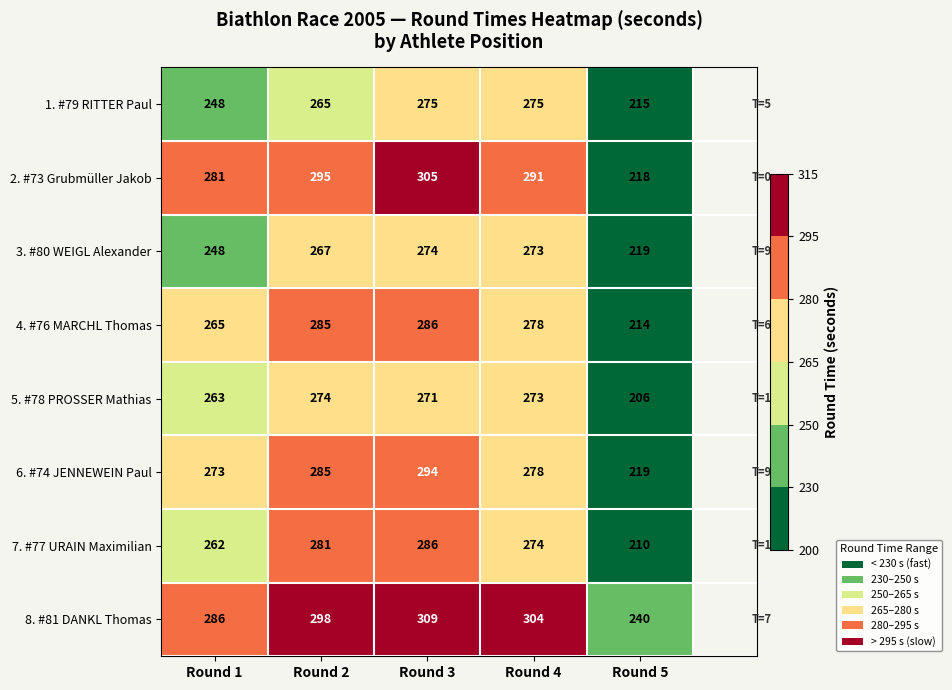

What is the approximate value of 1. #79 RITTER Paul at Round 3, to the nearest 10?

280